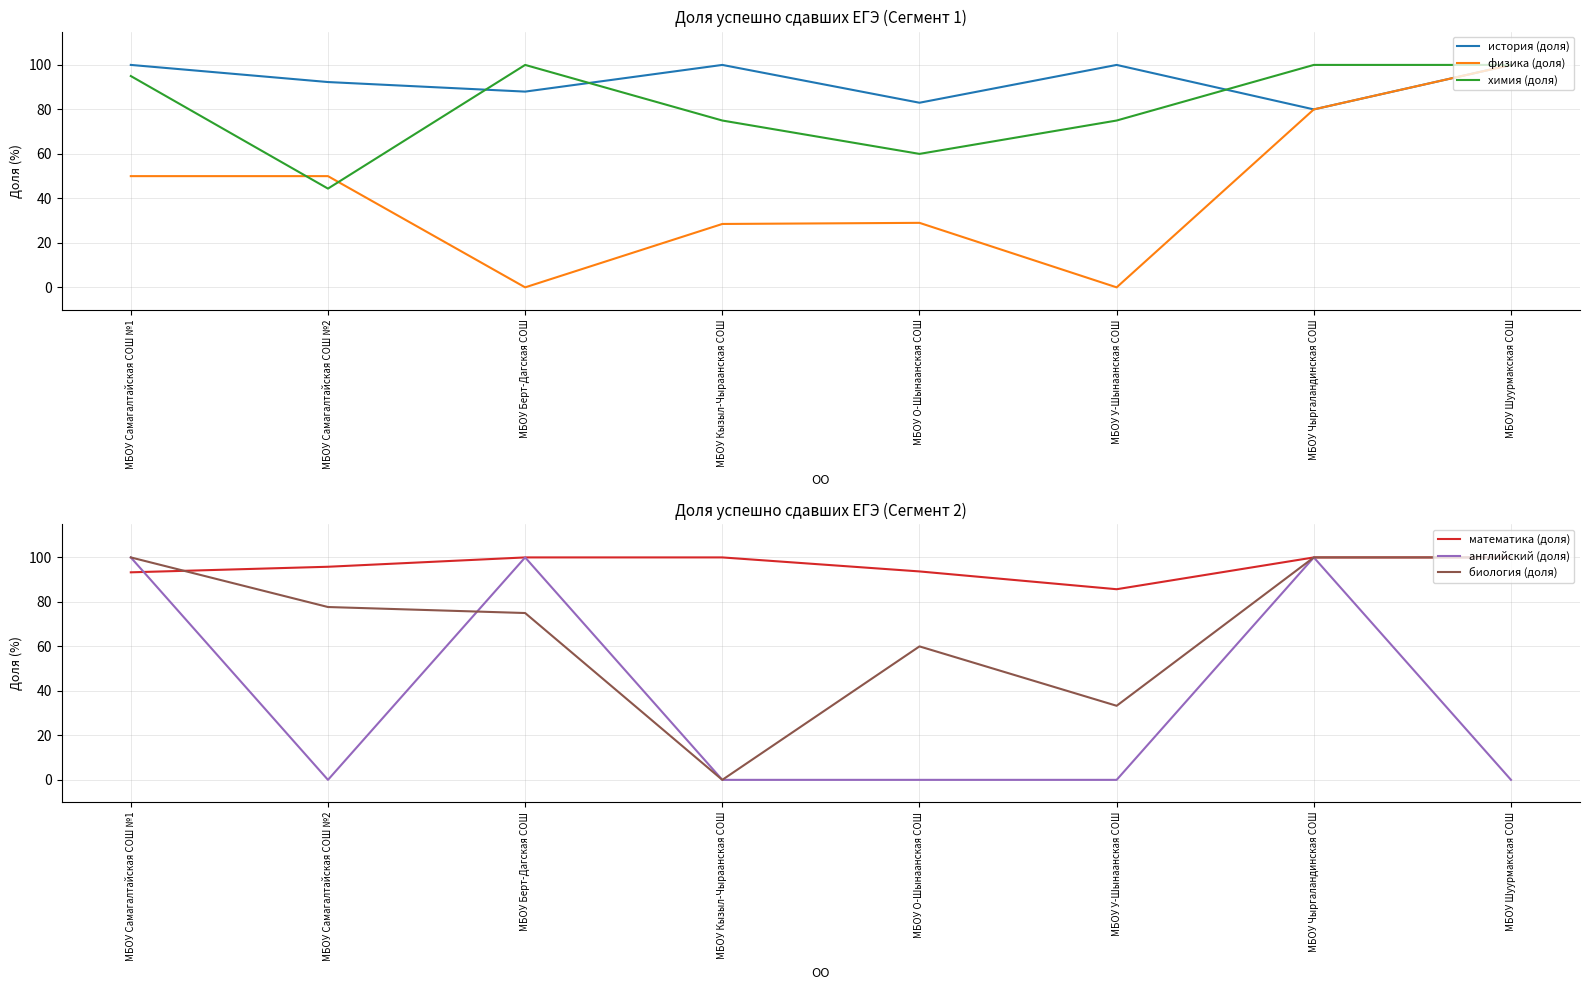

What is the total value across all series at МБОУ У-Шынаанская СОШ?

294.0